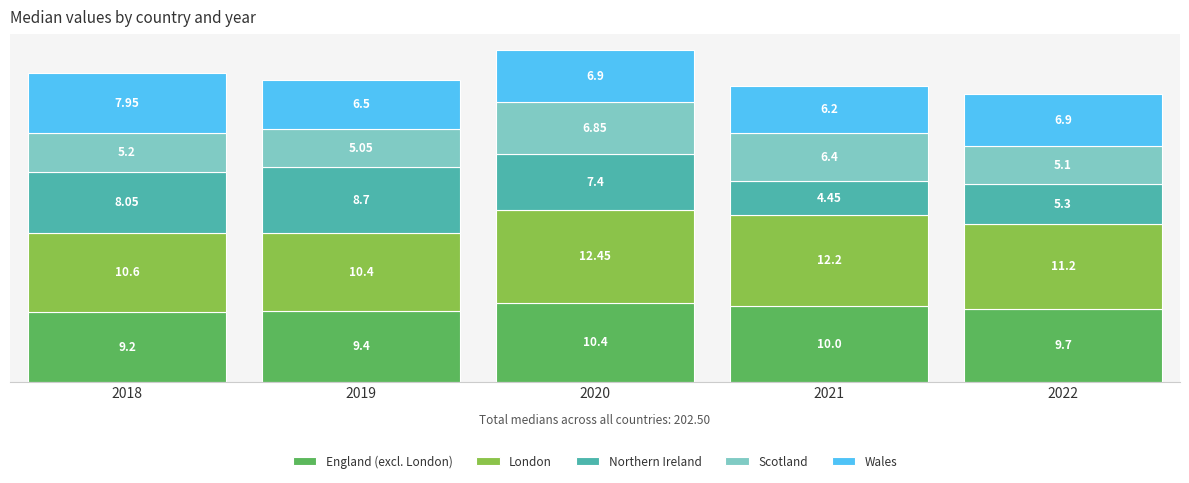

How many distinct data groups are displayed?

5